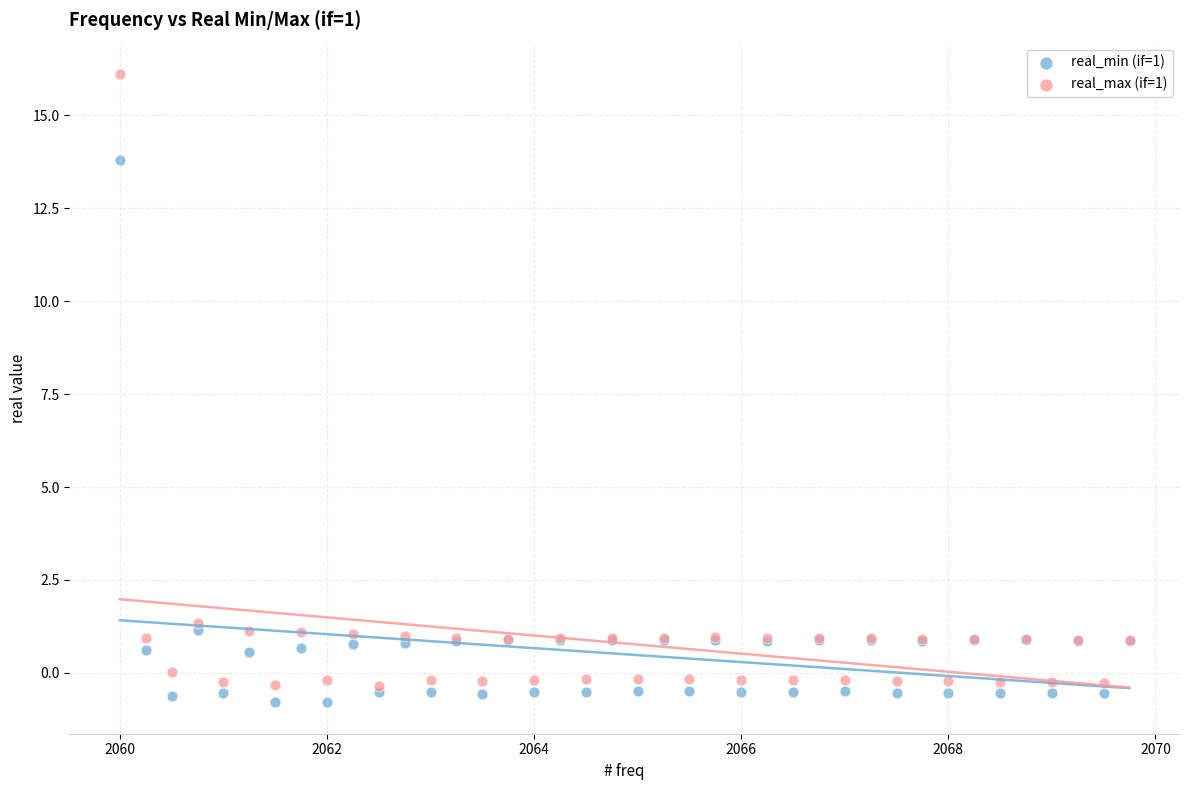

Across all series, what Y value is closest to 7?

1.3